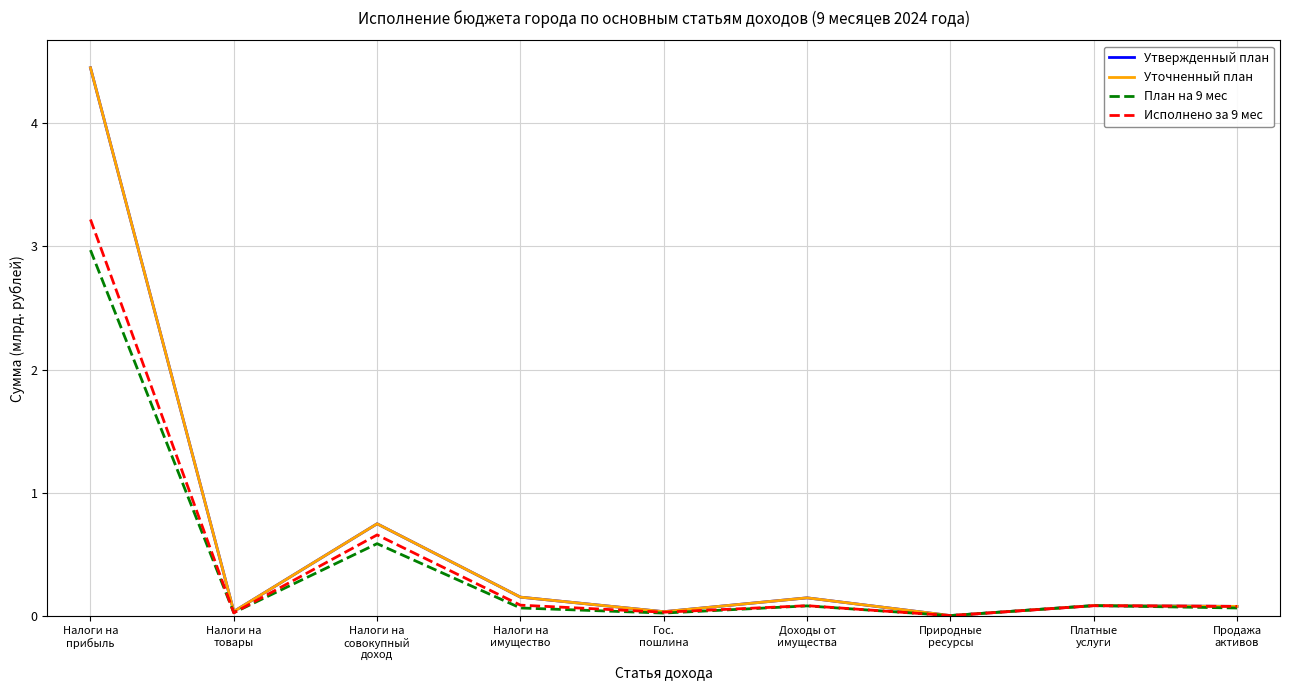

At which label is План на 9 мес closest to 1?

Налоги на
совокупный
доход